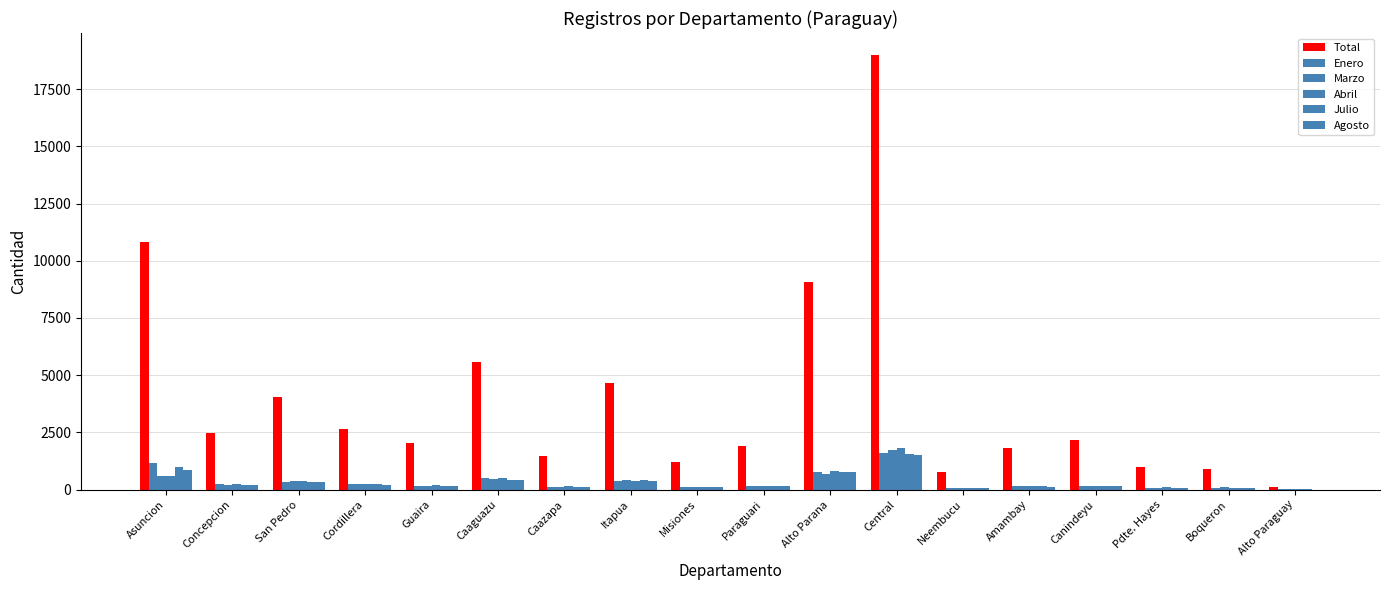

Are the bars grouped side by side (vs. stacked)?

Yes